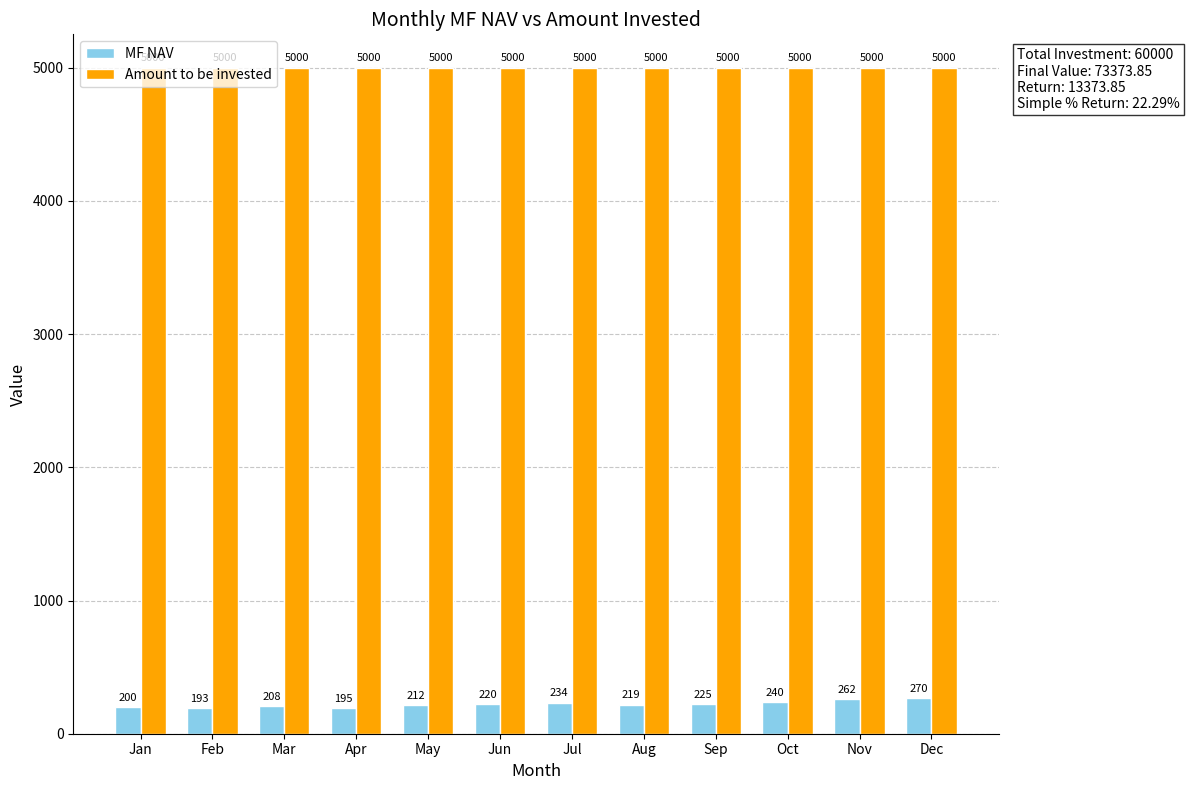

What is the total value across all series at Jan?

5200